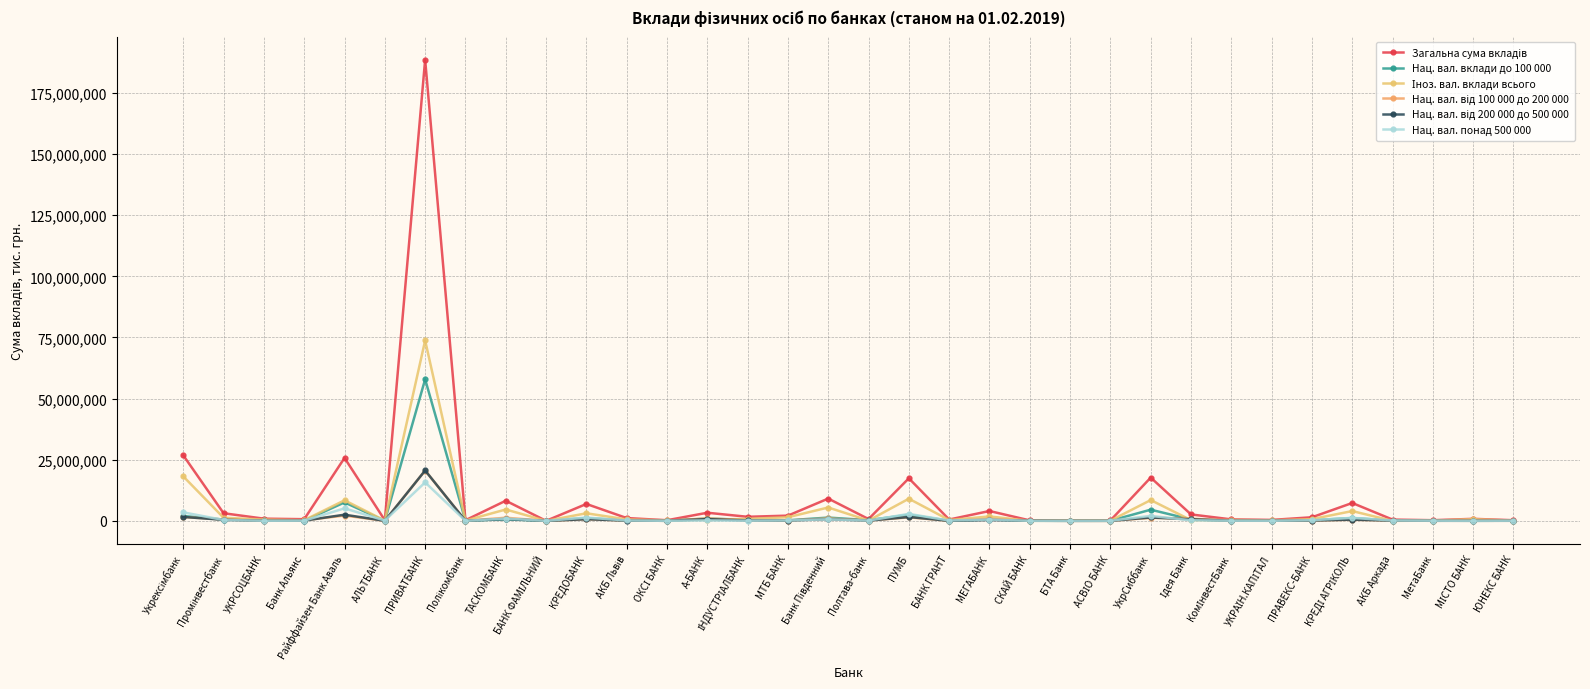

How many lines are shown in the chart?

6